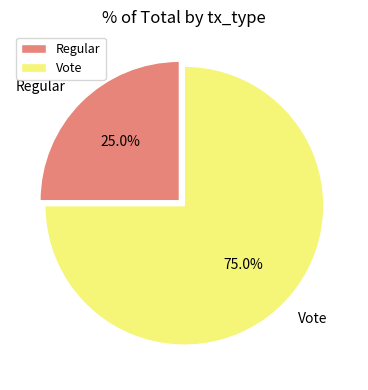

To the nearest percent, what portion does Vote represent?

75%